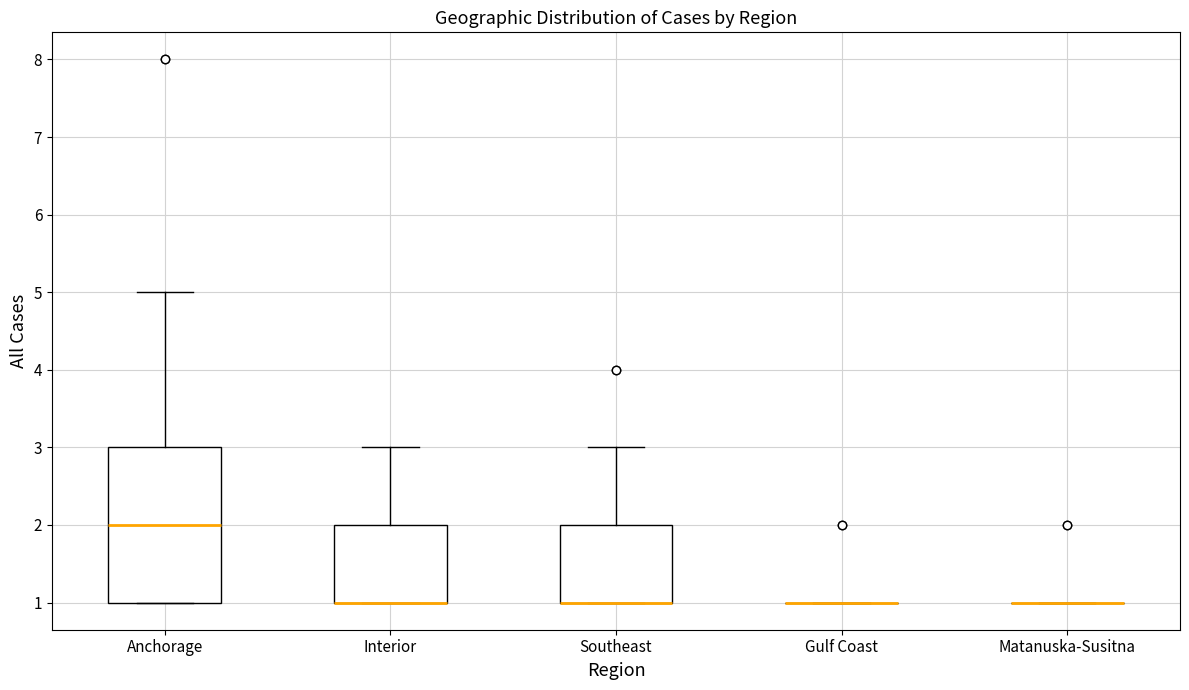

Reading left to right, transcribe this box plot: for each box, give where its median line is, the range the box spans, and where its two whiskers end, as read against the y-axis. The values are not printed on the chart, so give them approximately, as read against the axis.

Anchorage: median 2, box 1 to 3, whiskers 1 to 5
Interior: median 1 (drawn on the box's lower edge), box 1 to 2, whiskers 1 to 3
Southeast: median 1 (drawn on the box's lower edge), box 1 to 2, whiskers 1 to 3
Gulf Coast: box collapsed to a line at 1, whiskers 1 to 1
Matanuska-Susitna: box collapsed to a line at 1, whiskers 1 to 1